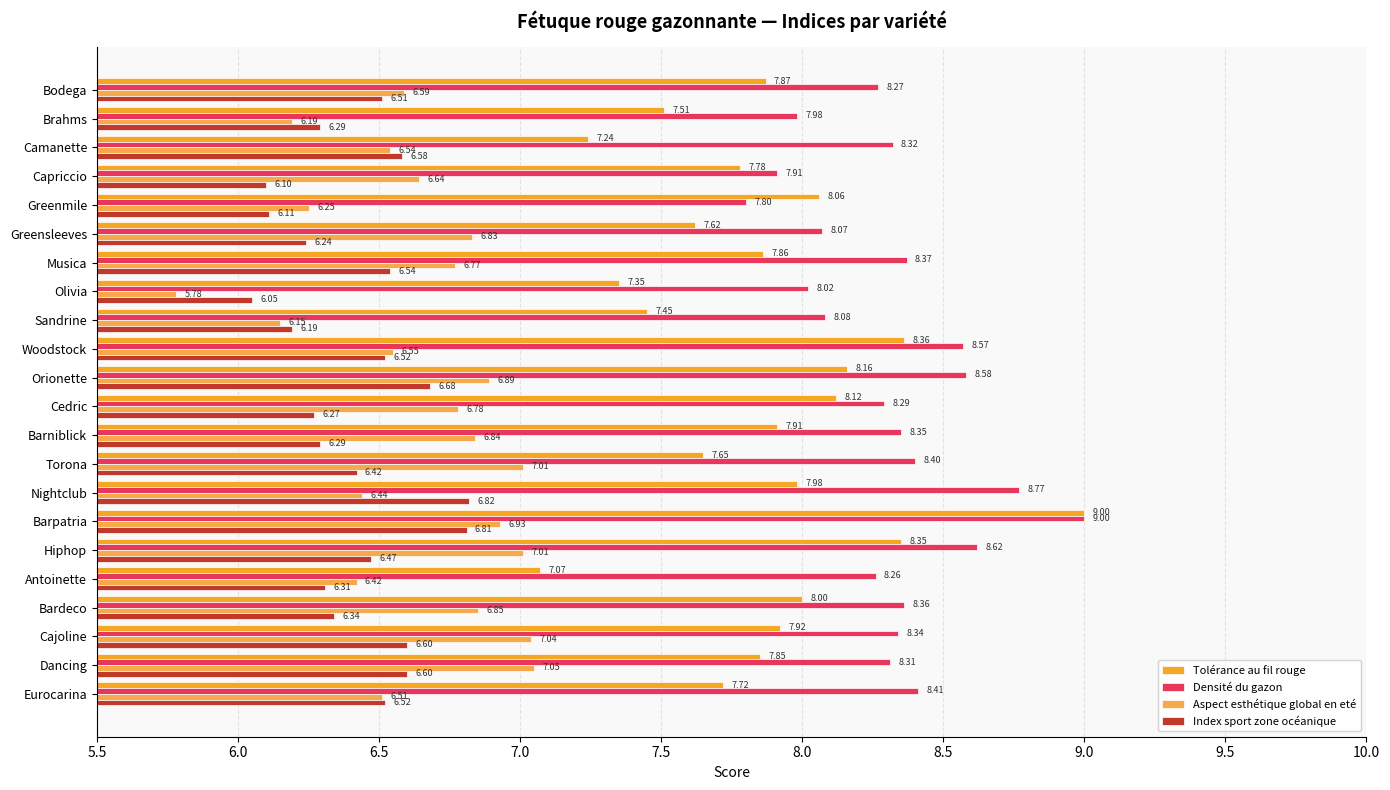

How many series are shown in this chart?

4